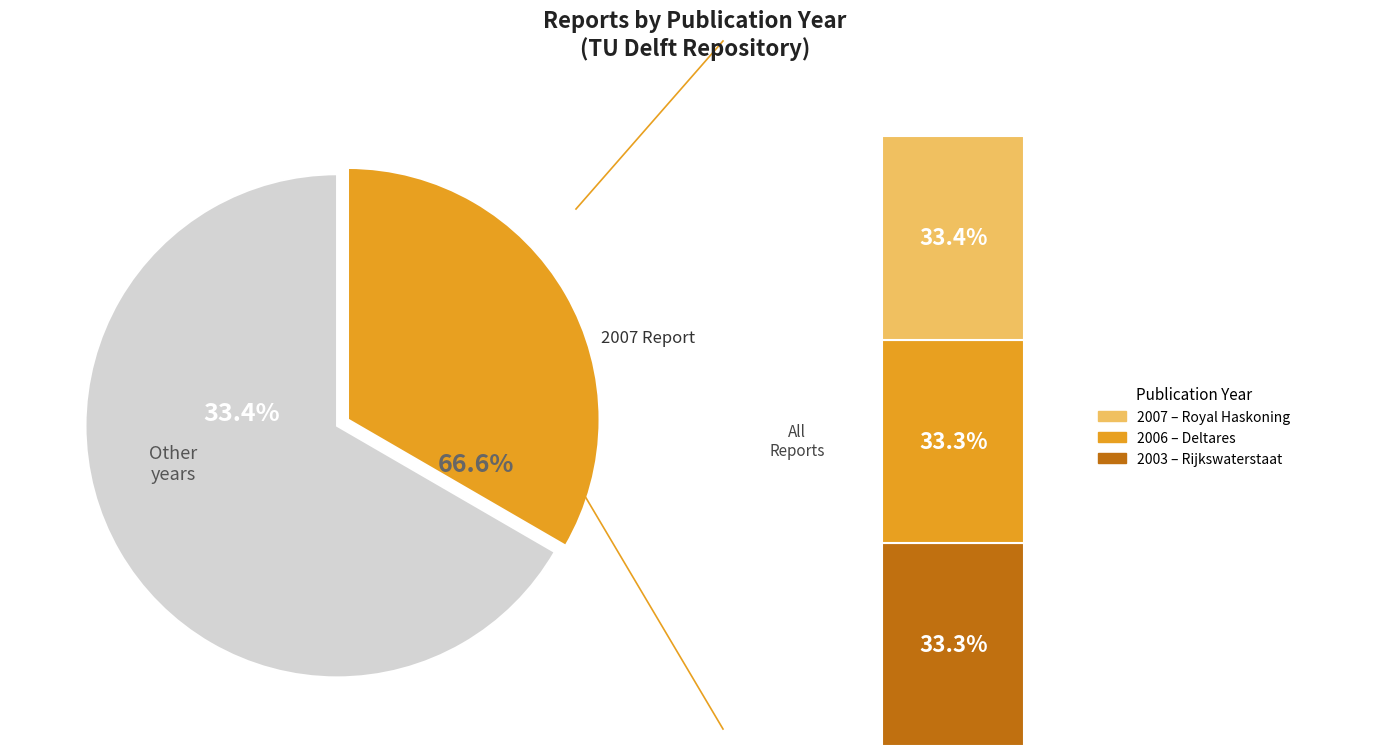

Does 2007 represent more than half of the total?

No